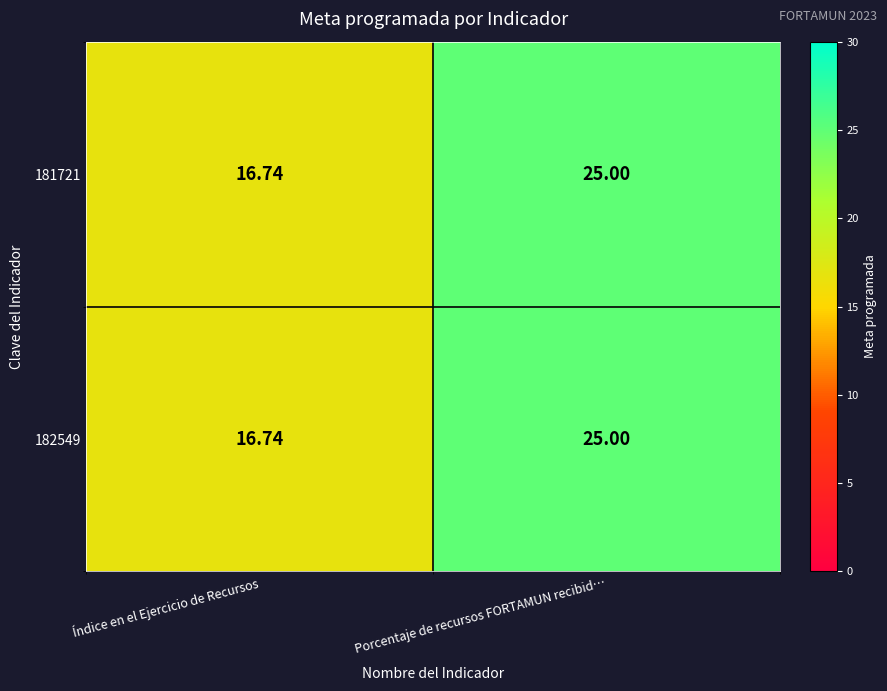

At which category is the sum across all series the highest?

Porcentaje de recursos FORTAMUN recibid…